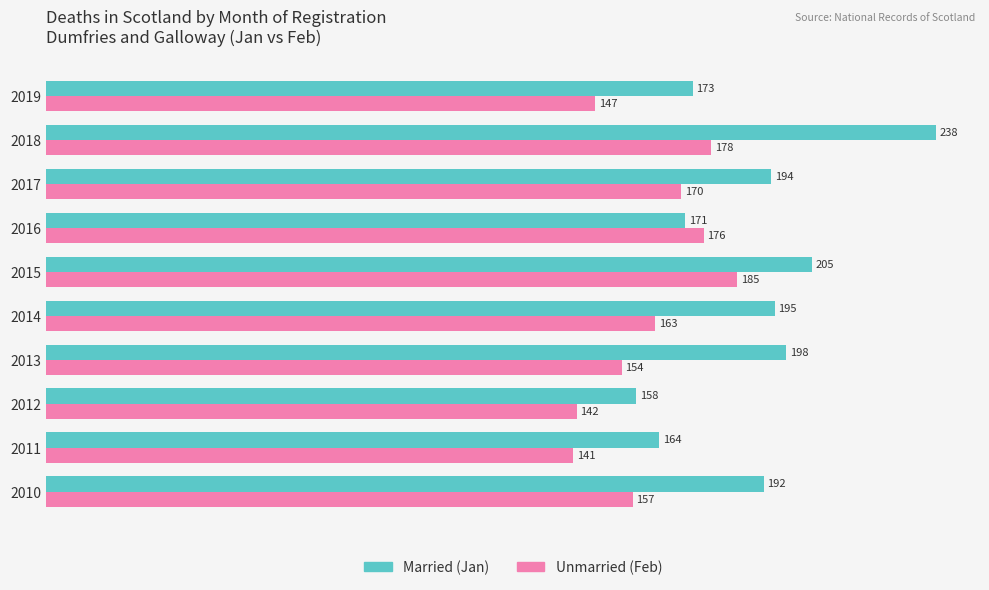

What is the total value across all series at 2018?

416